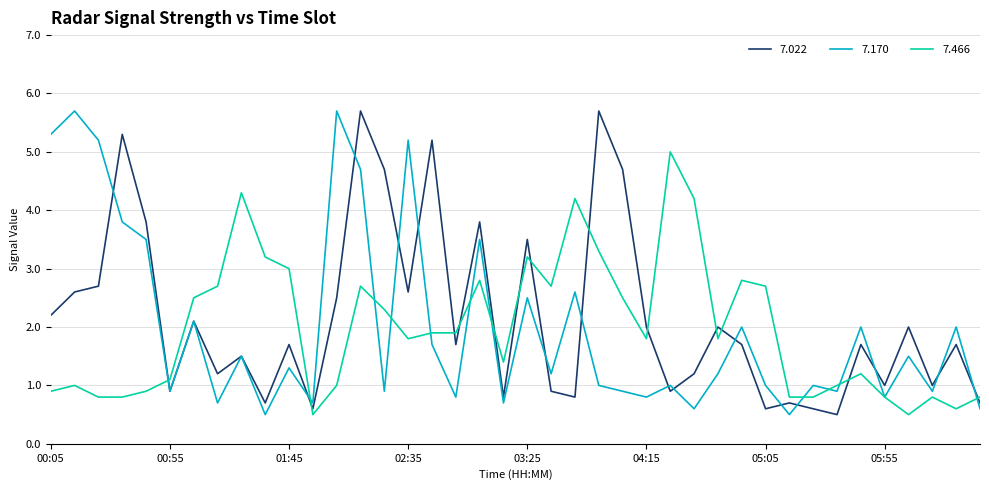

True or false: 7.170 and 7.022 cross at least once.

True